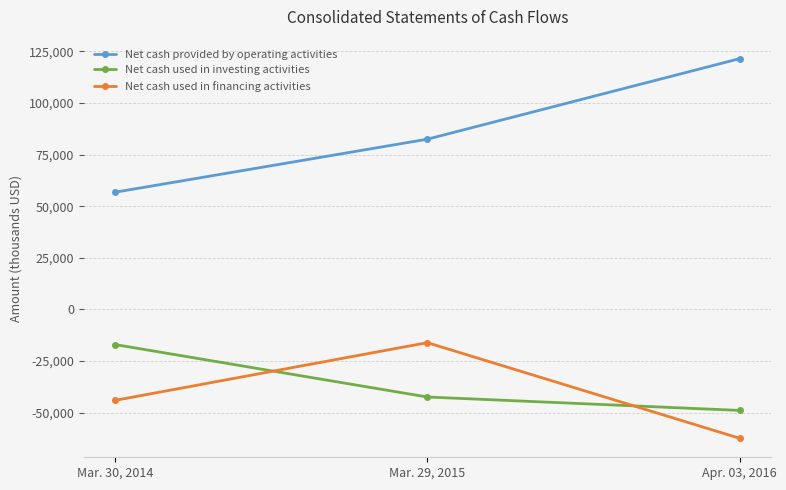

Is the value of Net cash used in investing activities at Mar. 29, 2015 greater than the value of Net cash used in financing activities at Mar. 29, 2015?

No